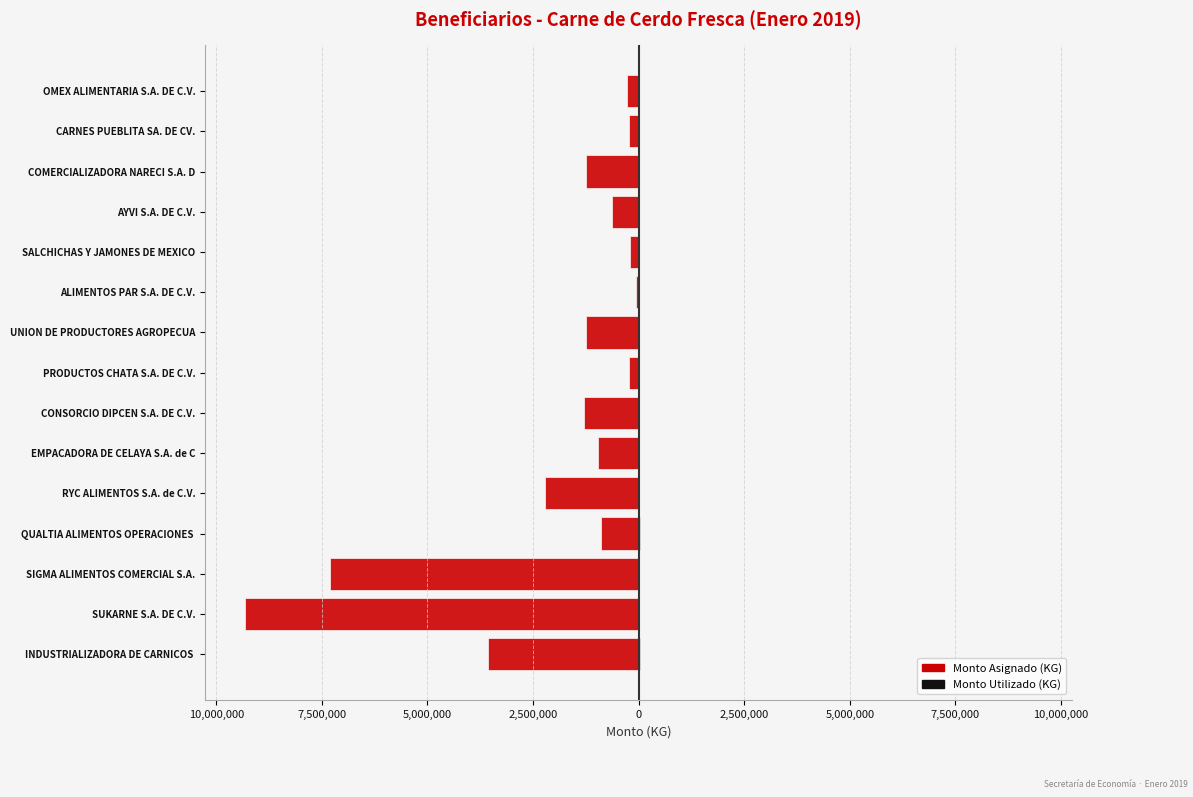

True or false: Monto Utilizado (KG) has a value of 0.0 at AYVI S.A. DE C.V..

True